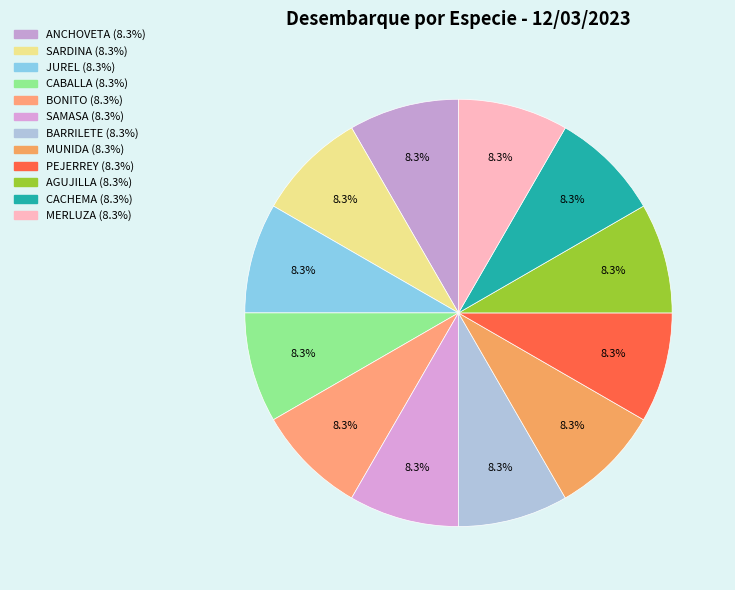

How many slices are in this pie chart?

12